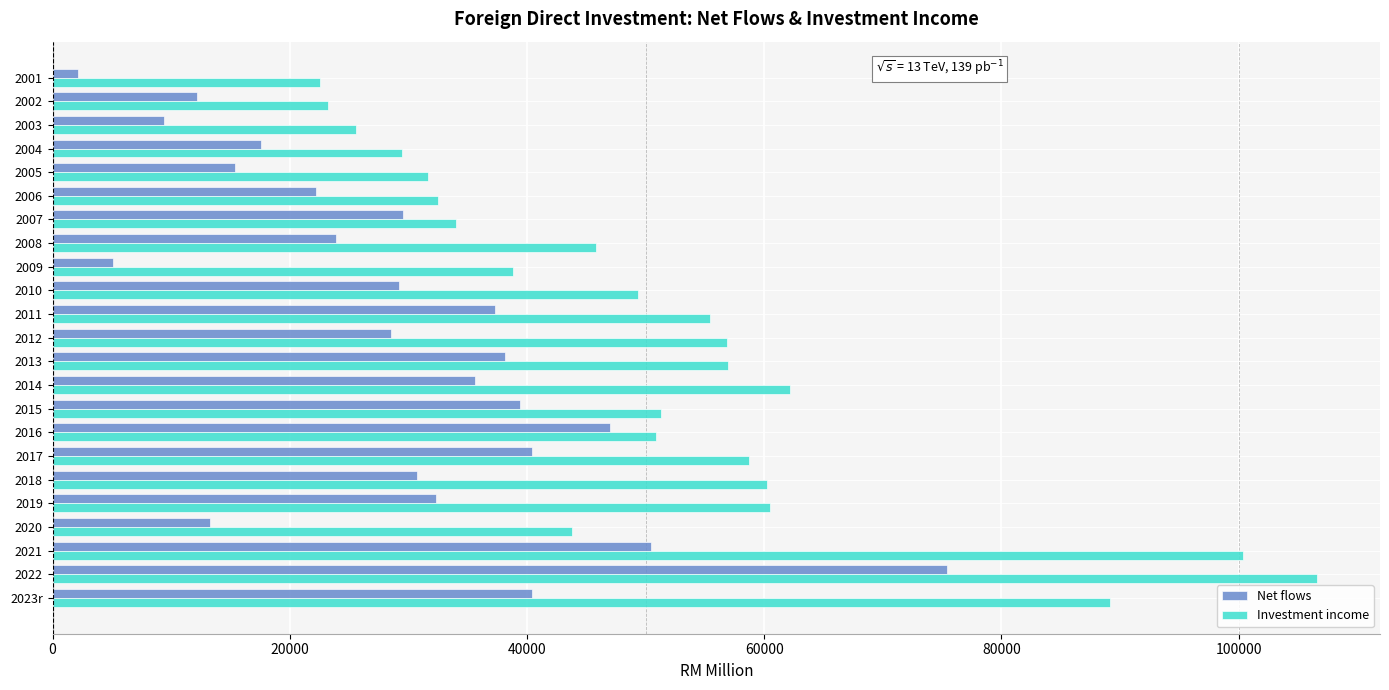

List the series in order of their peak value, lowest first.

Net flows, Investment income